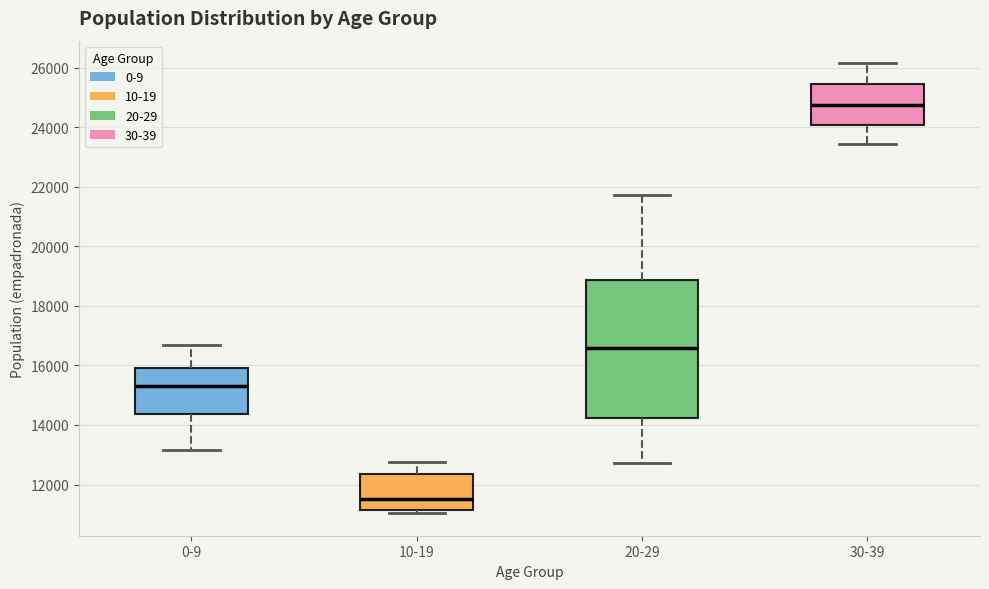

Which box has the lowest median line?

10-19